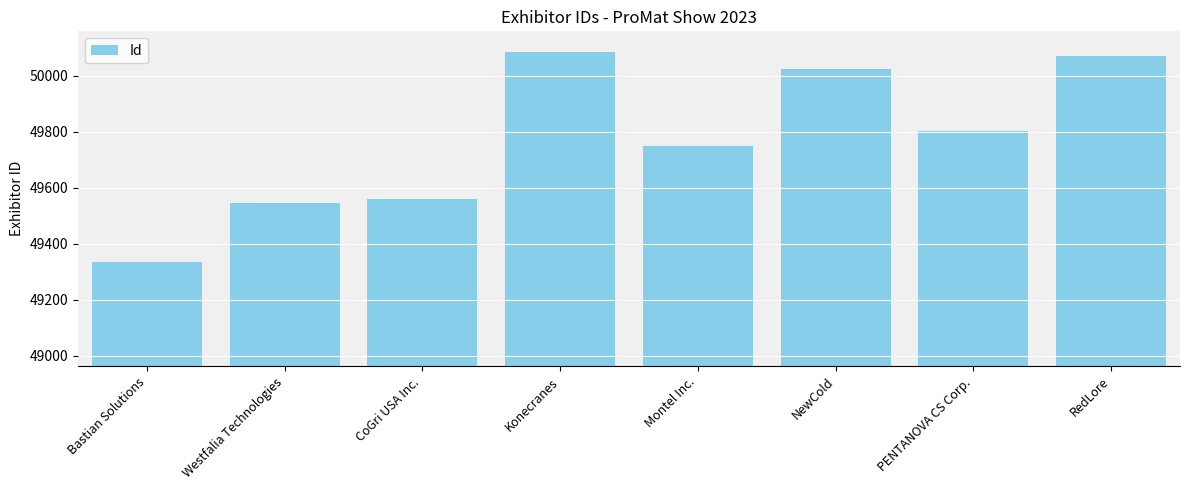

What is the label of the 4th bar from the left?

Konecranes